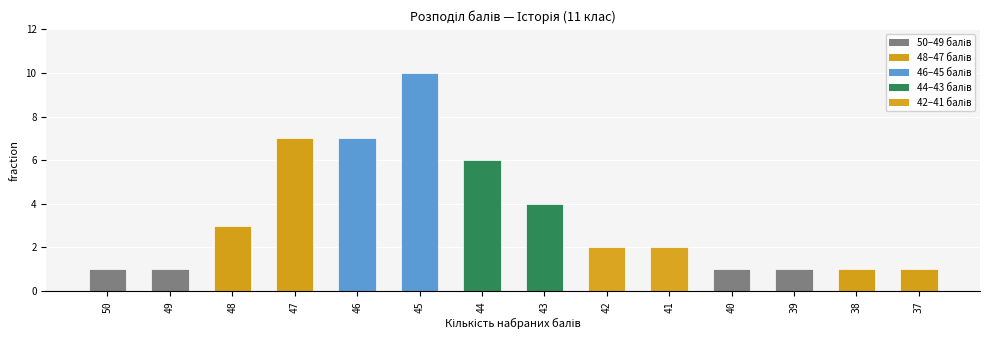

Does the chart contain any negative values?

No